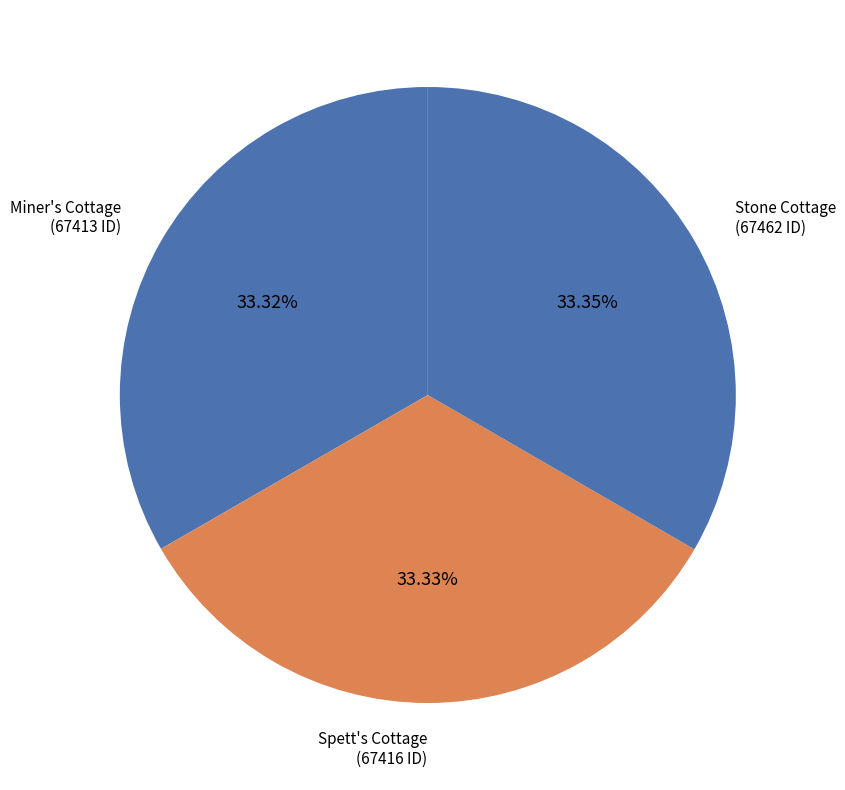

To the nearest percent, what is the average slice percentage?

33%